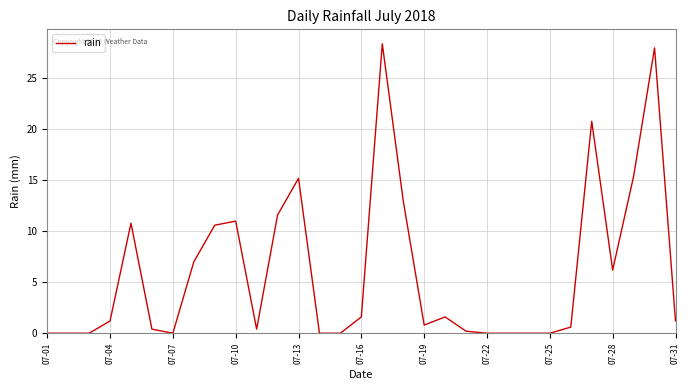

What is the difference between the maximum and minimum values?

28.4